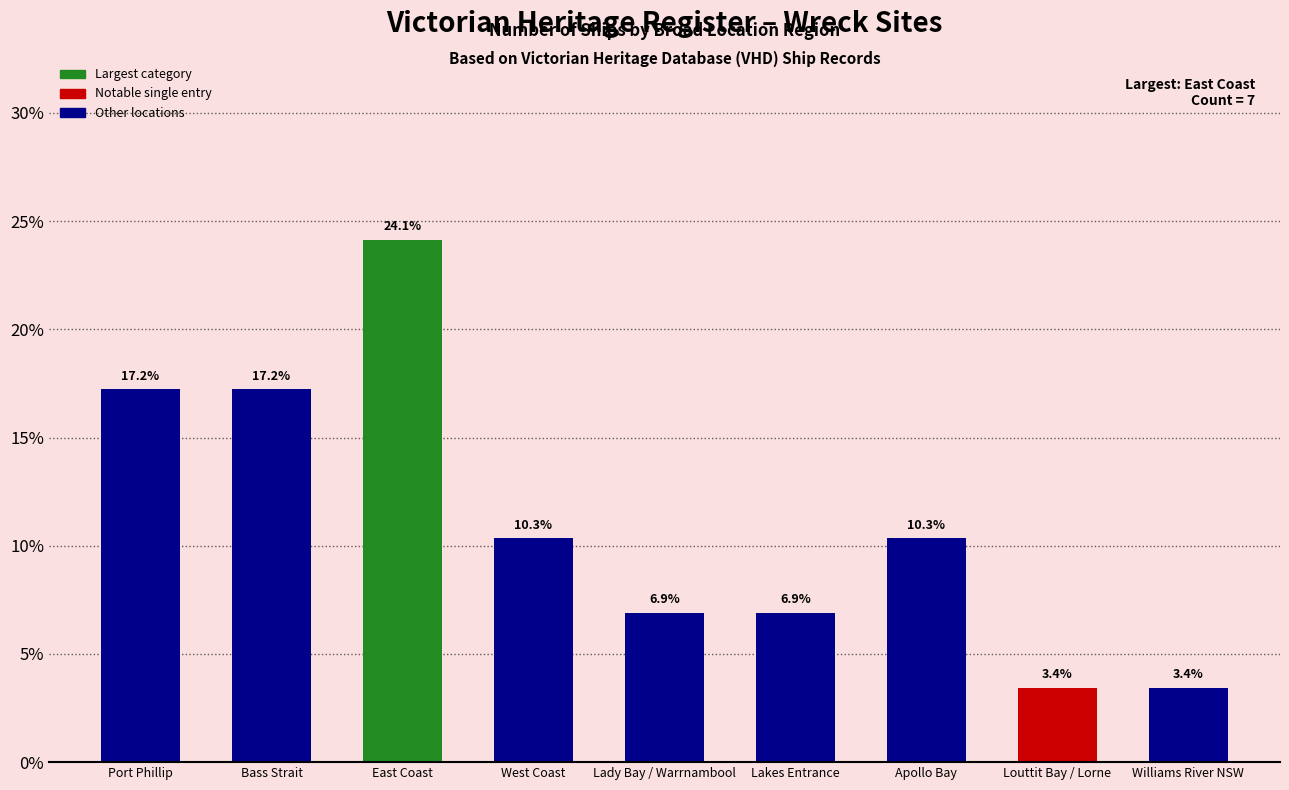

Which category has the highest value across all series?

East Coast